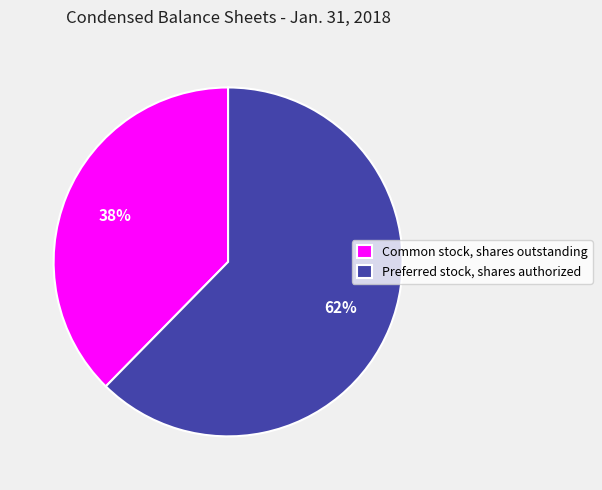

To the nearest percent, what percentage of the pie is Preferred stock, shares authorized?

62%